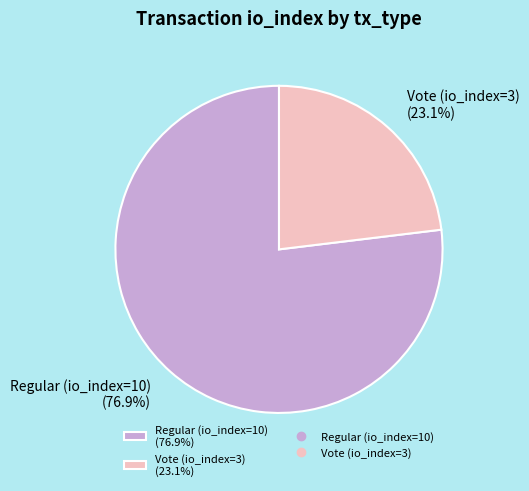

Count the number of slices in the pie.

2